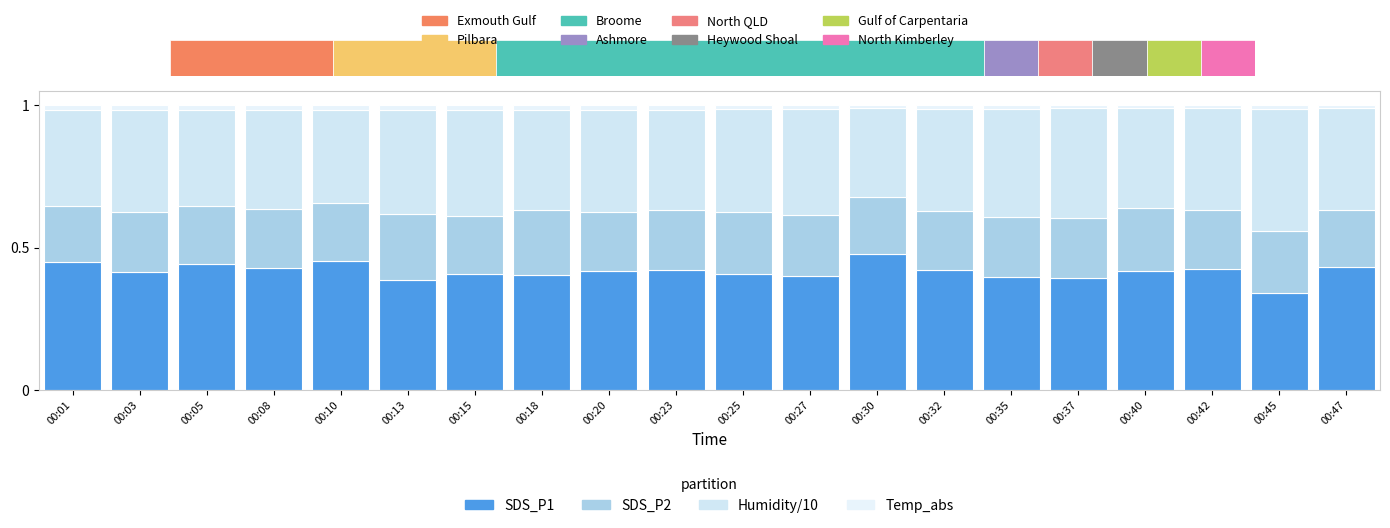

List the labels in order of Temp_abs value, smallest first.

00:40, 00:42, 00:47, 00:37, 00:30, 00:45, 00:32, 00:25, 00:27, 00:35, 00:10, 00:01, 00:05, 00:08, 00:23, 00:18, 00:03, 00:20, 00:13, 00:15